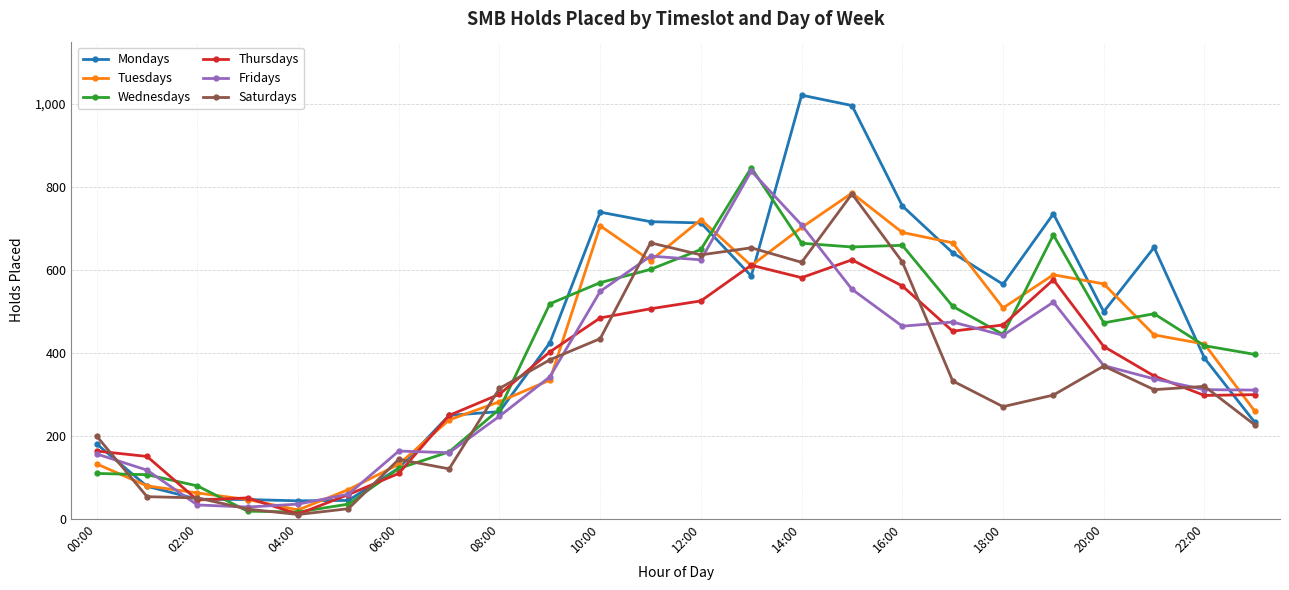

What is the value of the Mondays point at the 7th from the left?

122